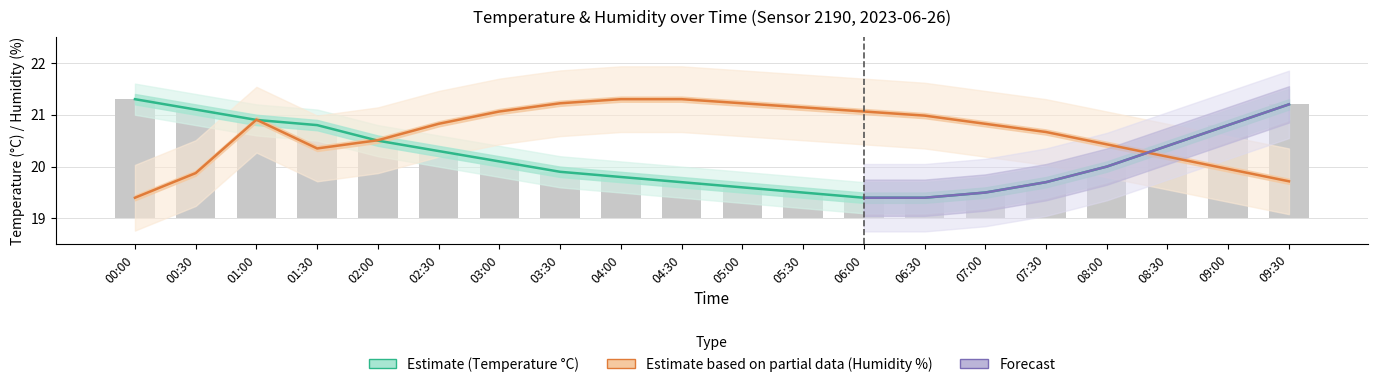

Which series has the largest total across all categories?

humidity